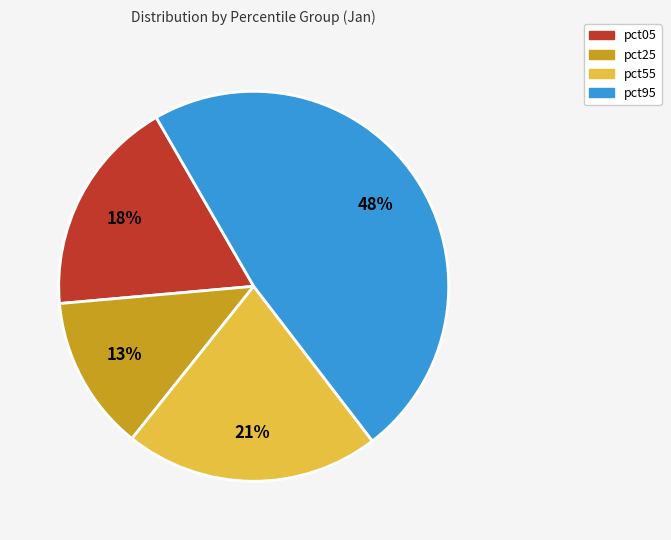

Which slice is the largest?

pct95